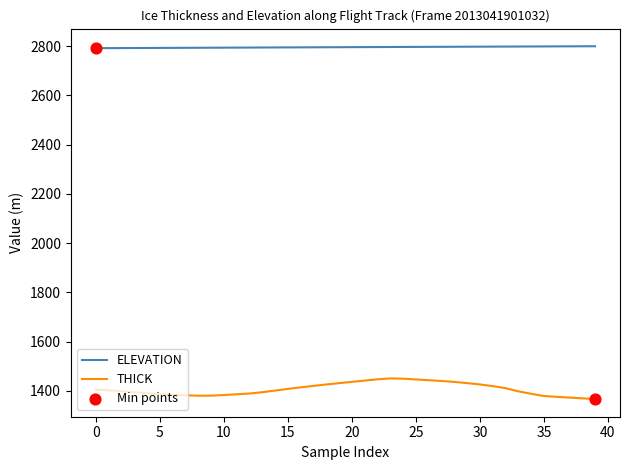

Which series has the largest total across all categories?

ELEVATION